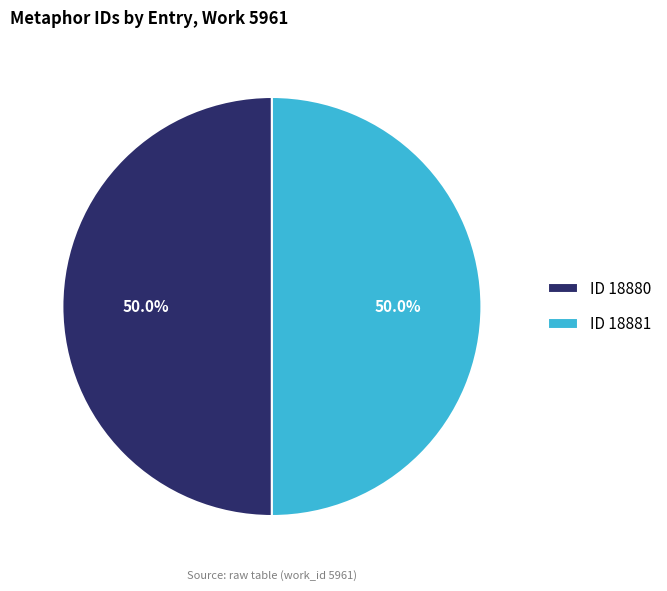

Combined, what portion of the pie is ID 18880 and ID 18881?

100.0%